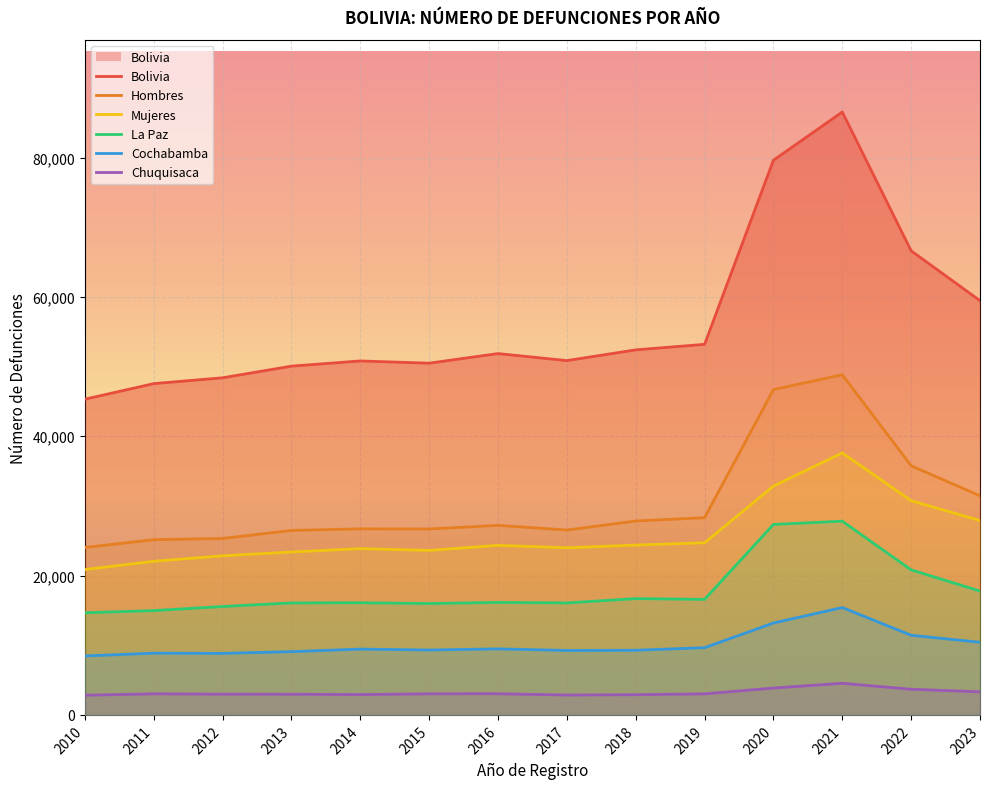

Rank the series by their maximum value, from highest to lowest.

Bolivia, Hombres, Mujeres, La Paz, Cochabamba, Chuquisaca